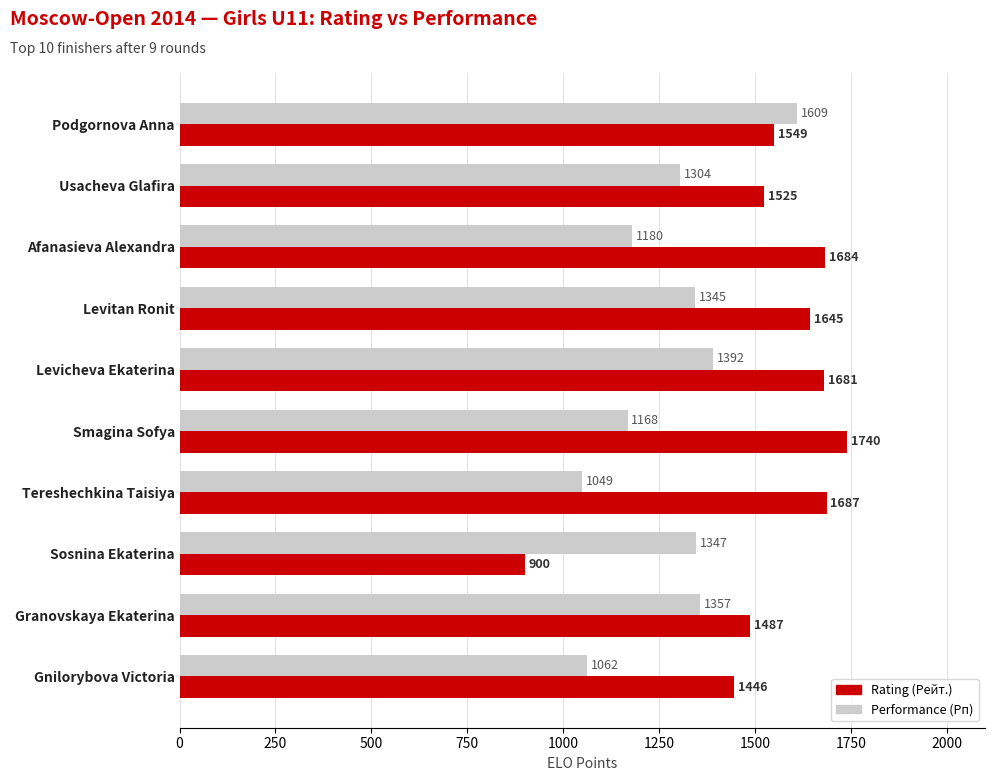

Which series has the widest spread of values?

Rating (Рейт.)